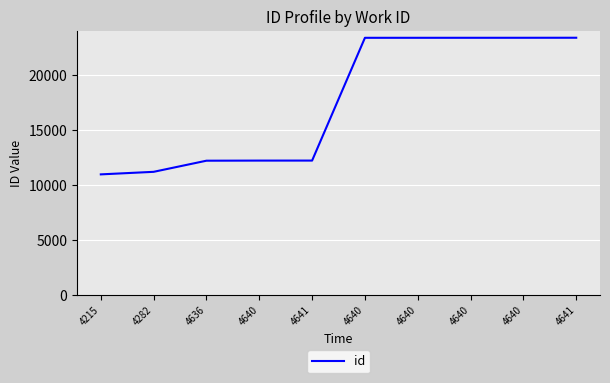

The value at 4640 is 11372. True or false?

False